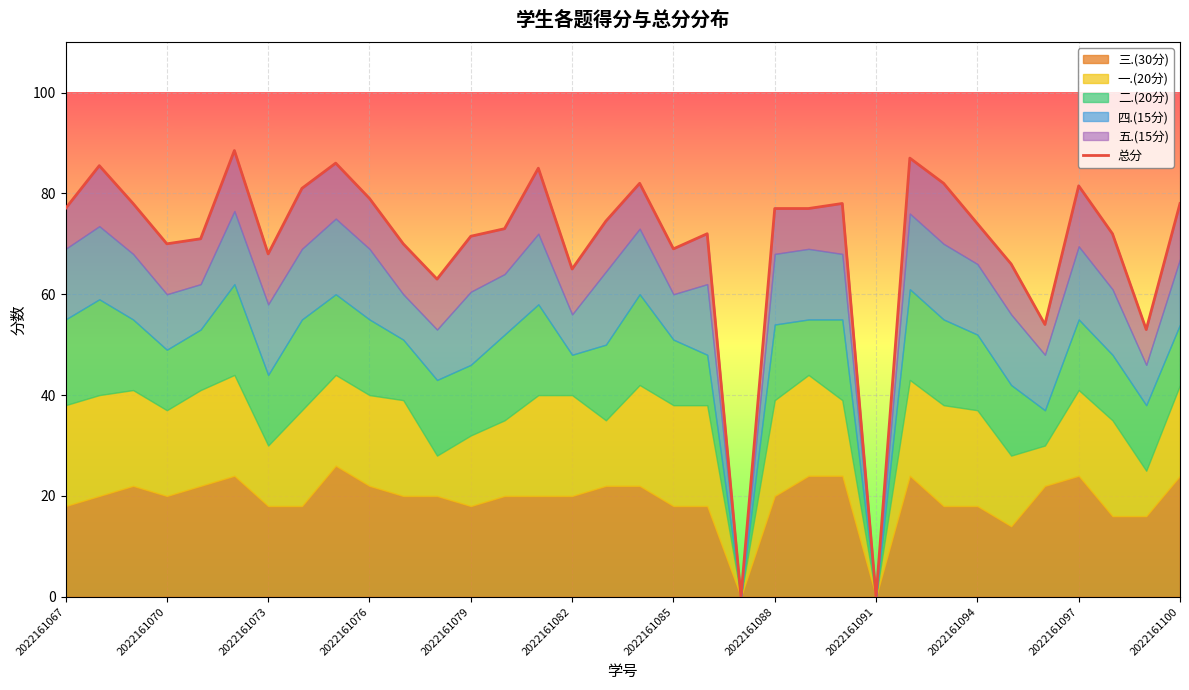

Does the chart display data point markers on the line(s)?

No